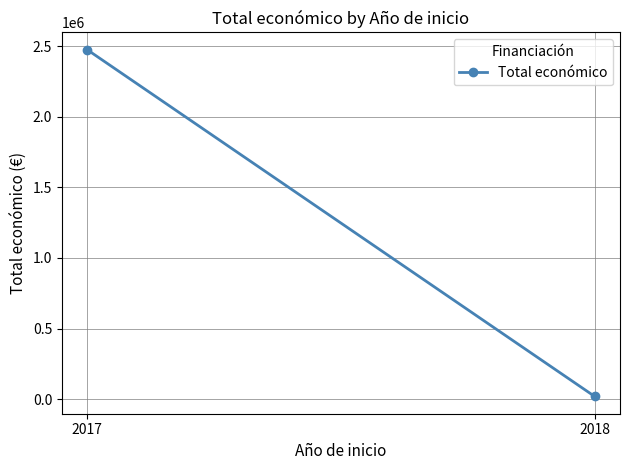

What is the value of the 2nd point from the left?

19478